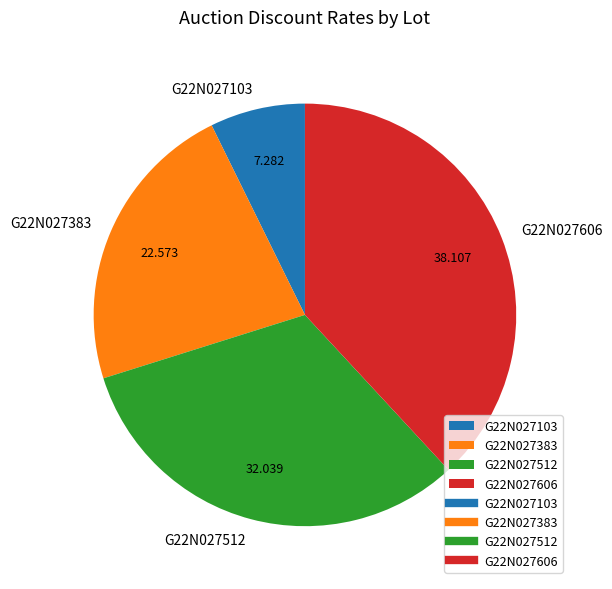

Between G22N027512 and G22N027383, which is larger?

G22N027512